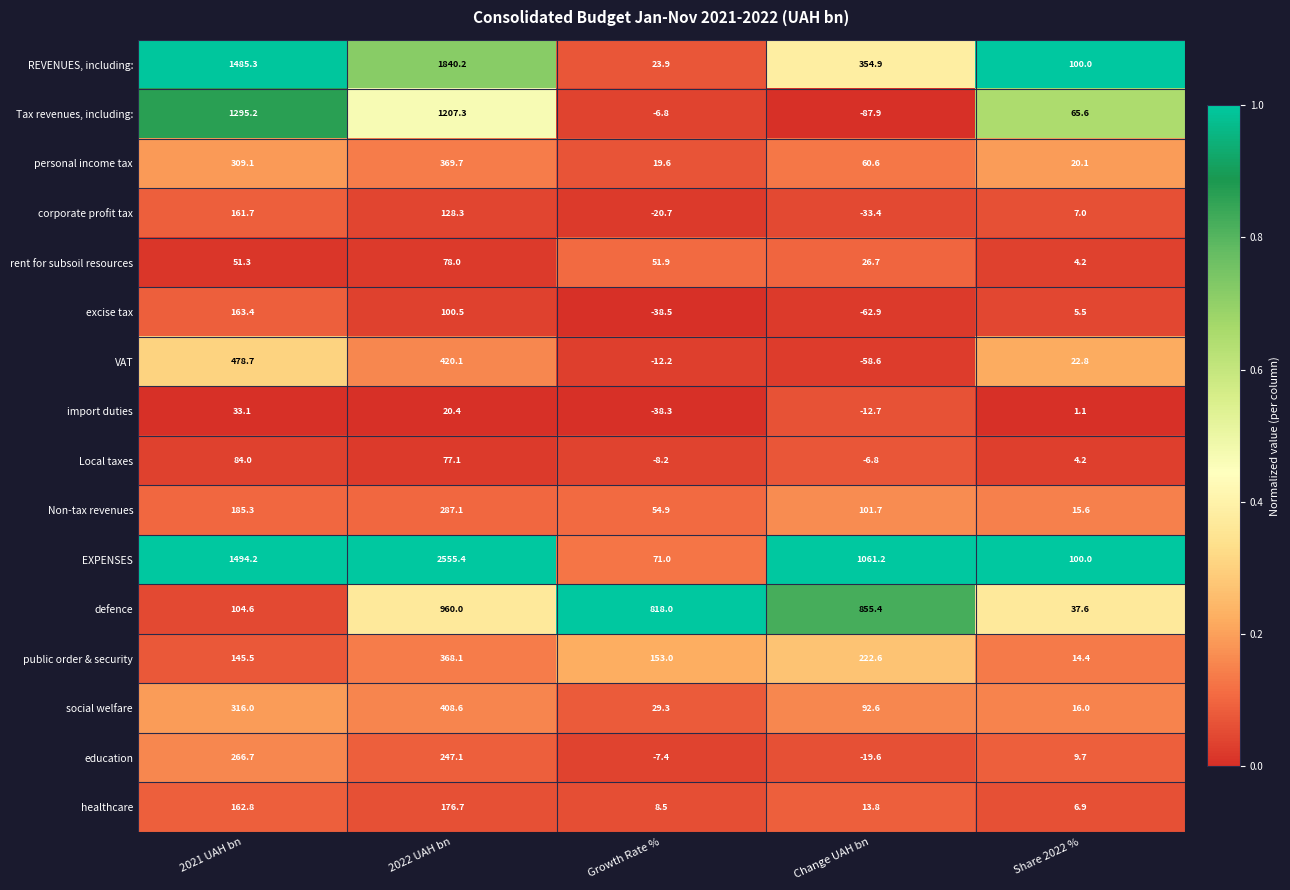

What is the difference between the corporate profit tax values at Change UAH bn and Growth Rate %?

12.7